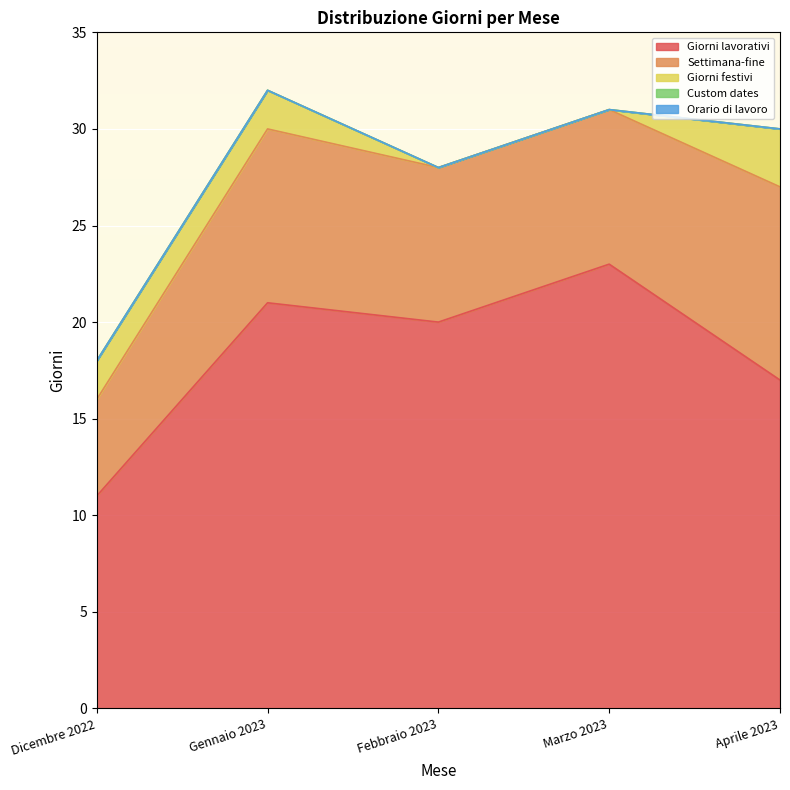

True or false: Giorni festivi has a value of 0 at Marzo 2023.

True